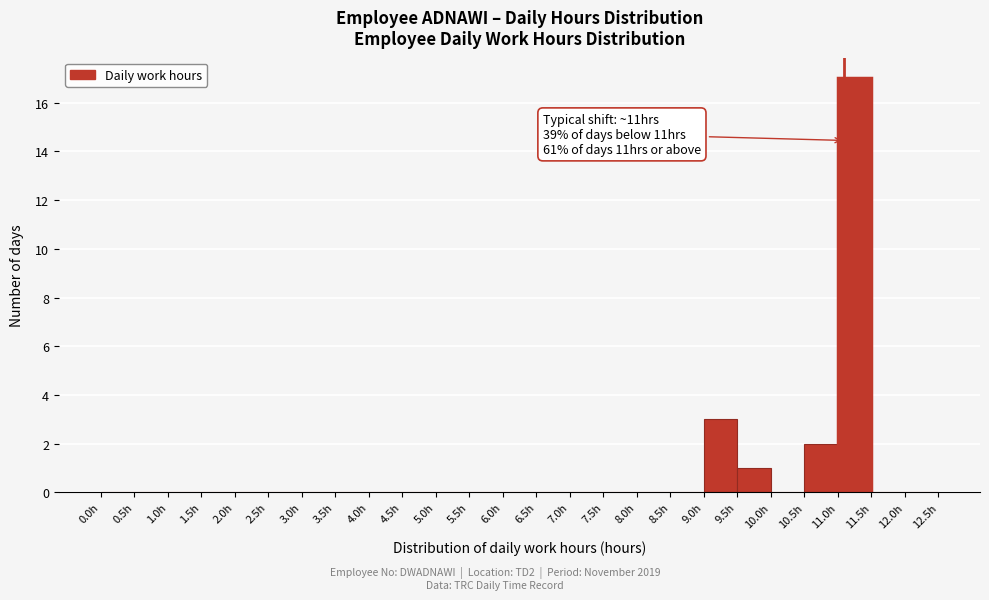

Which range on the x-axis has the tallest bar?

11.0 to 11.5